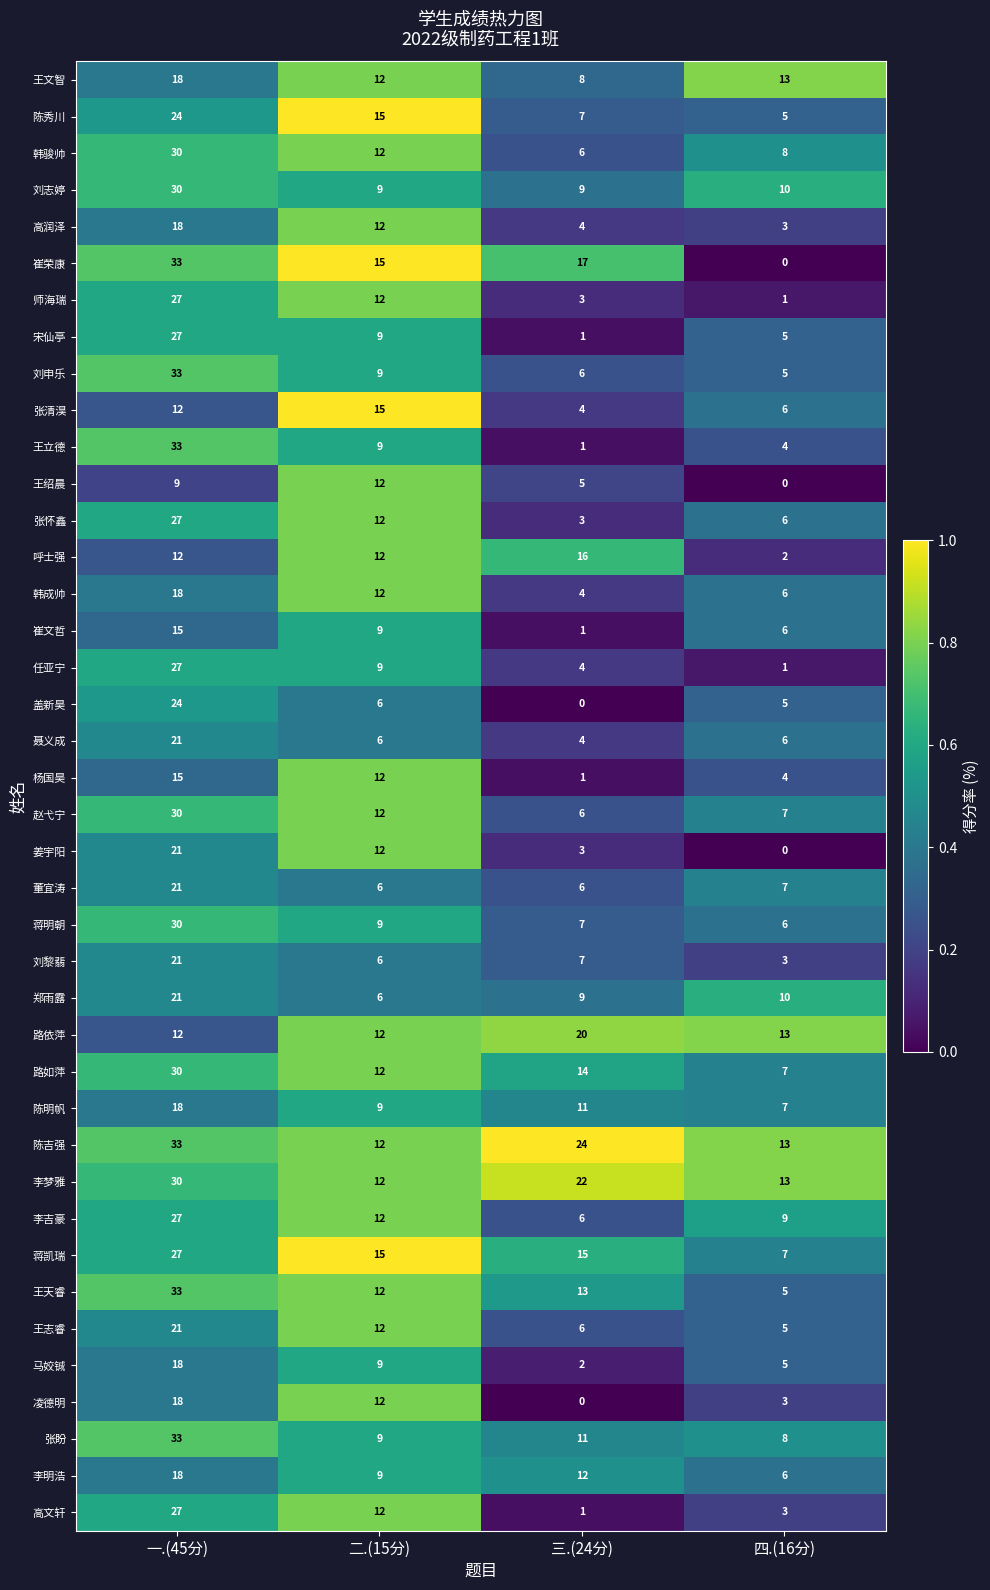

Which label corresponds to the largest value in the chart?

一.(45分)